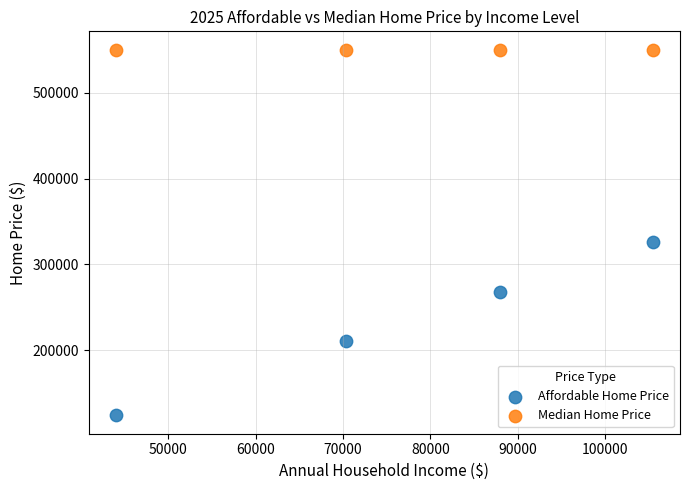

What are all the series names shown in the legend?

Affordable Home Price, Median Home Price